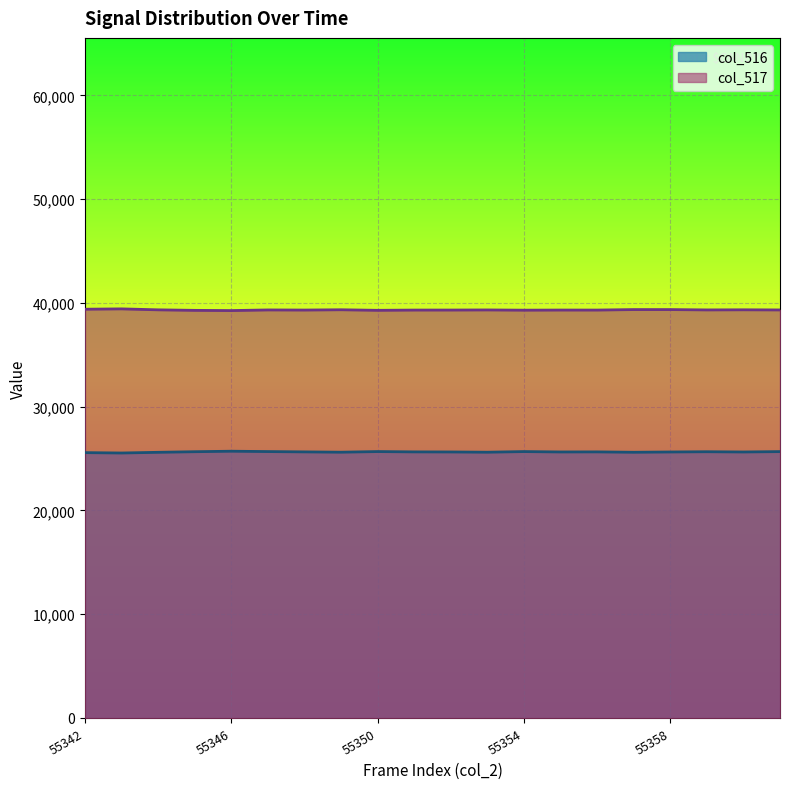

Reading right to left, what are all the values shown in this chart?

col_516: 55361=25668	55360=25631	55359=25655	55358=25631	55357=25604	55356=25640	55355=25633	55354=25670	55353=25609	55352=25633	55351=25640	55350=25671	55349=25610	55348=25640	55347=25671	55346=25705	55345=25657	55344=25599	55343=25533	55342=25569
col_517: 55361=39319	55360=39332	55359=39321	55358=39354	55357=39354	55356=39307	55355=39309	55354=39297	55353=39319	55352=39309	55351=39307	55350=39283	55349=39336	55348=39308	55347=39319	55346=39258	55345=39279	55344=39329	55343=39422	55342=39389